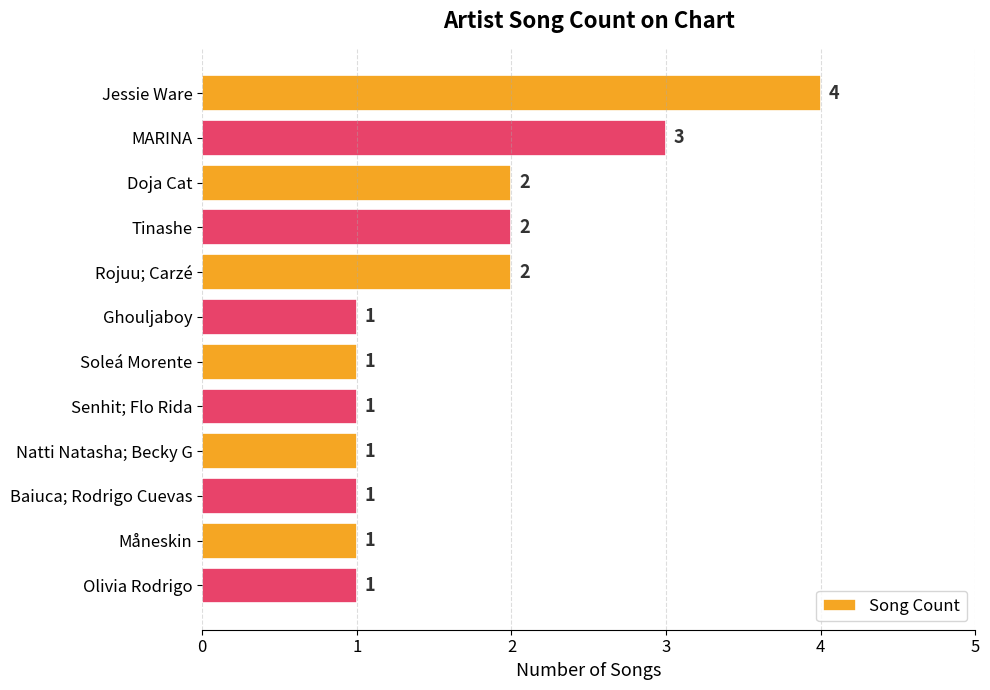

Between Doja Cat and Olivia Rodrigo, which is larger?

Doja Cat